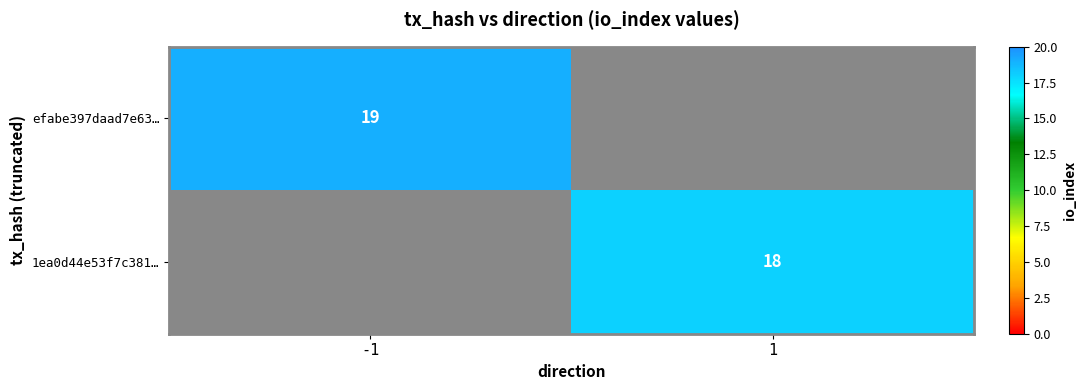

At which category is the sum across all series the highest?

-1